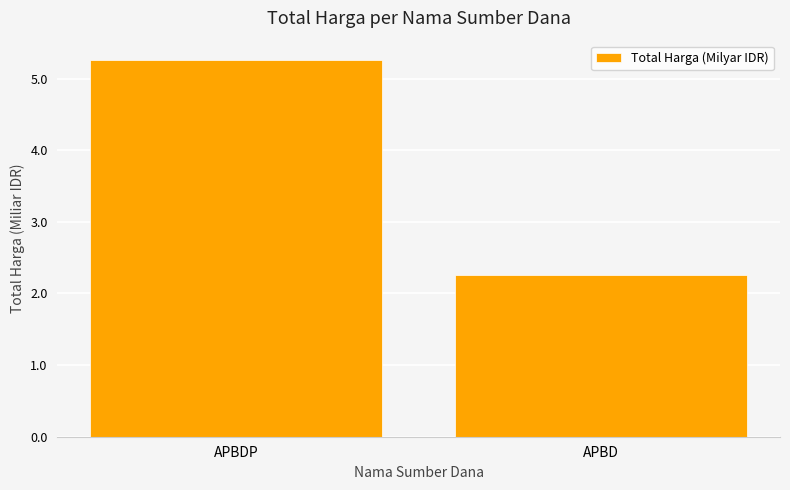

Does the chart contain stacked bars?

No